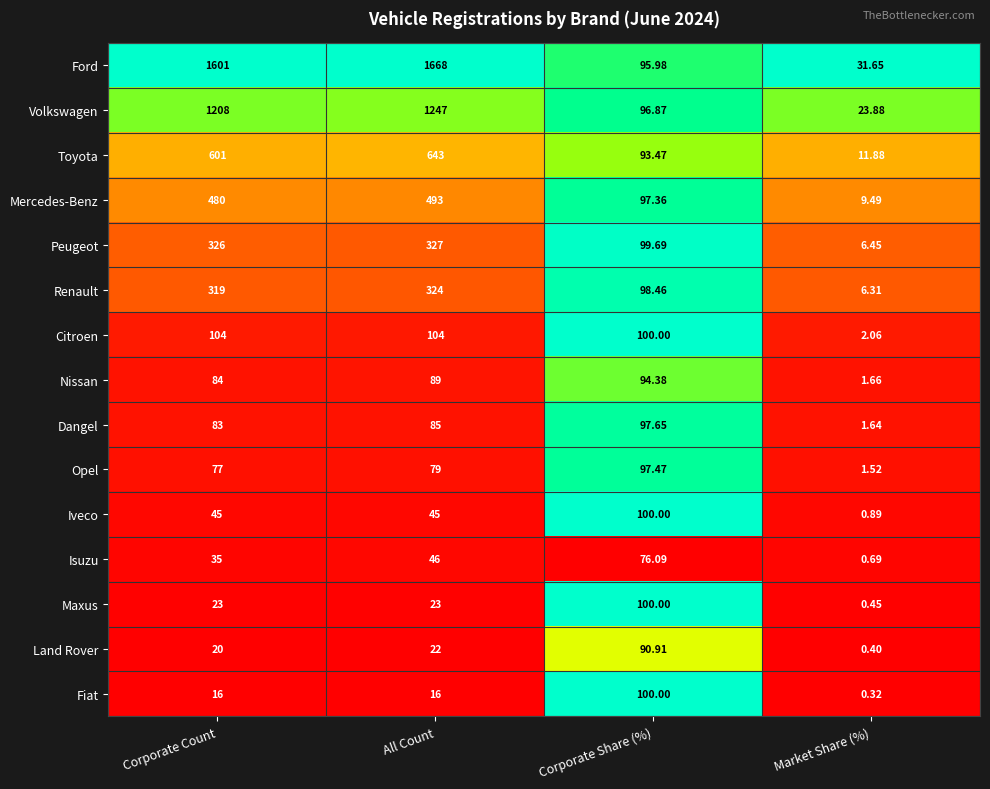

Which series has the widest spread of values?

Ford